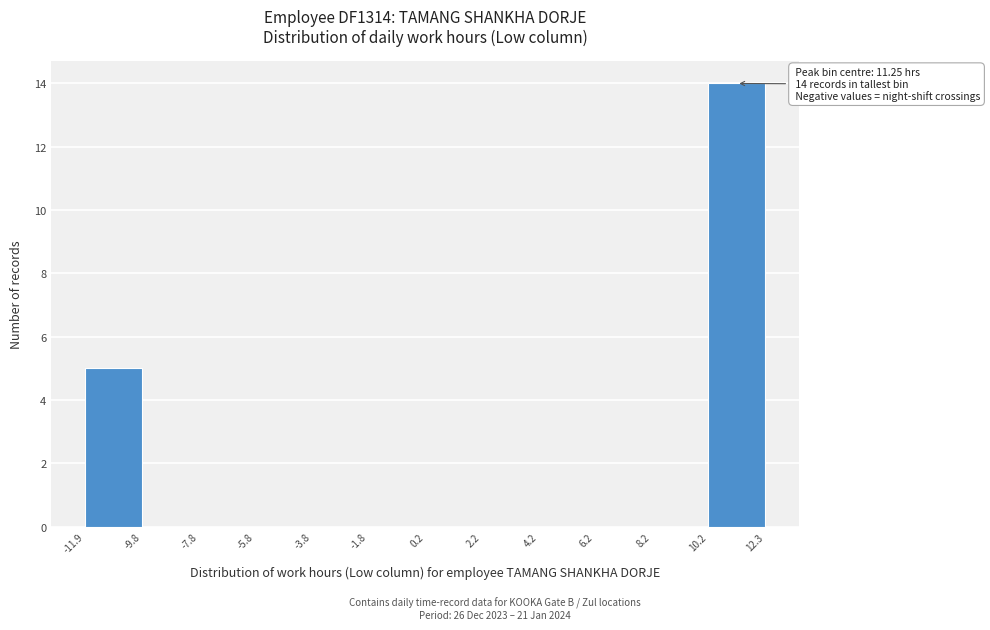

Over which range of the x-axis is the bar tallest?

10.2 to 12.3